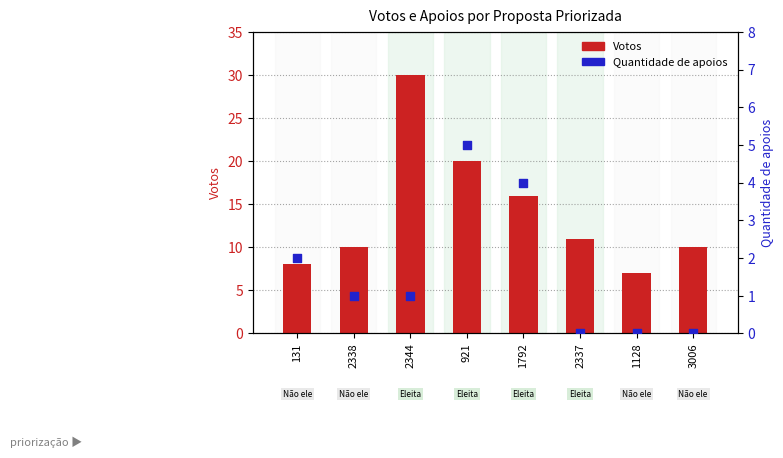

What are all the series names shown in the legend?

Votos, Quantidade de apoios